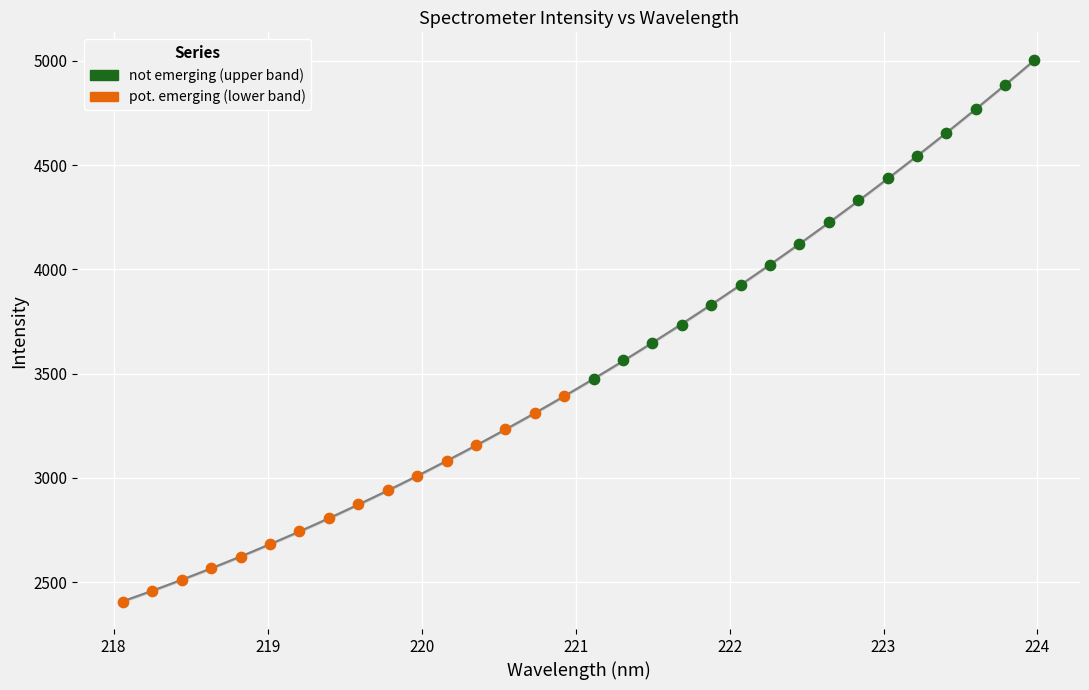

Which series has the largest Y range (max minus min)?

not emerging (upper band)